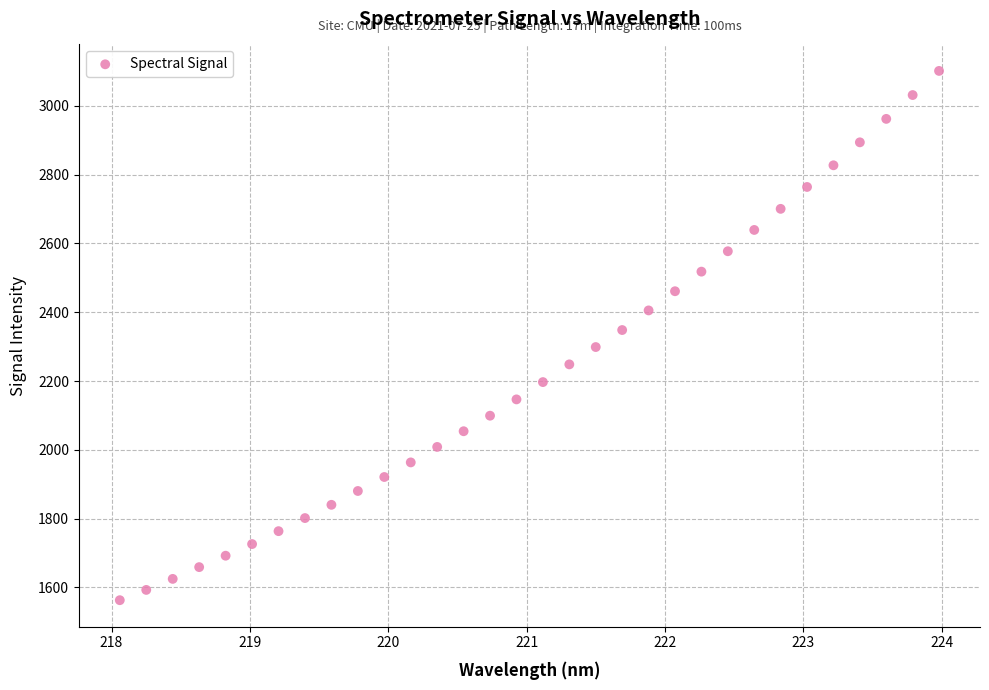

What is the range of Y values (max minus min)?

1538.3